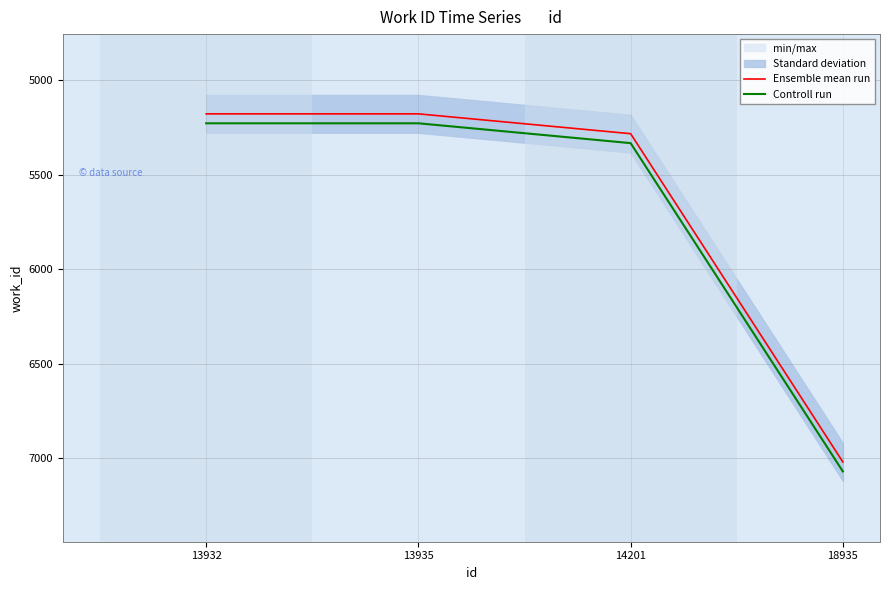

What is the sum of all Ensemble mean run values?

22660